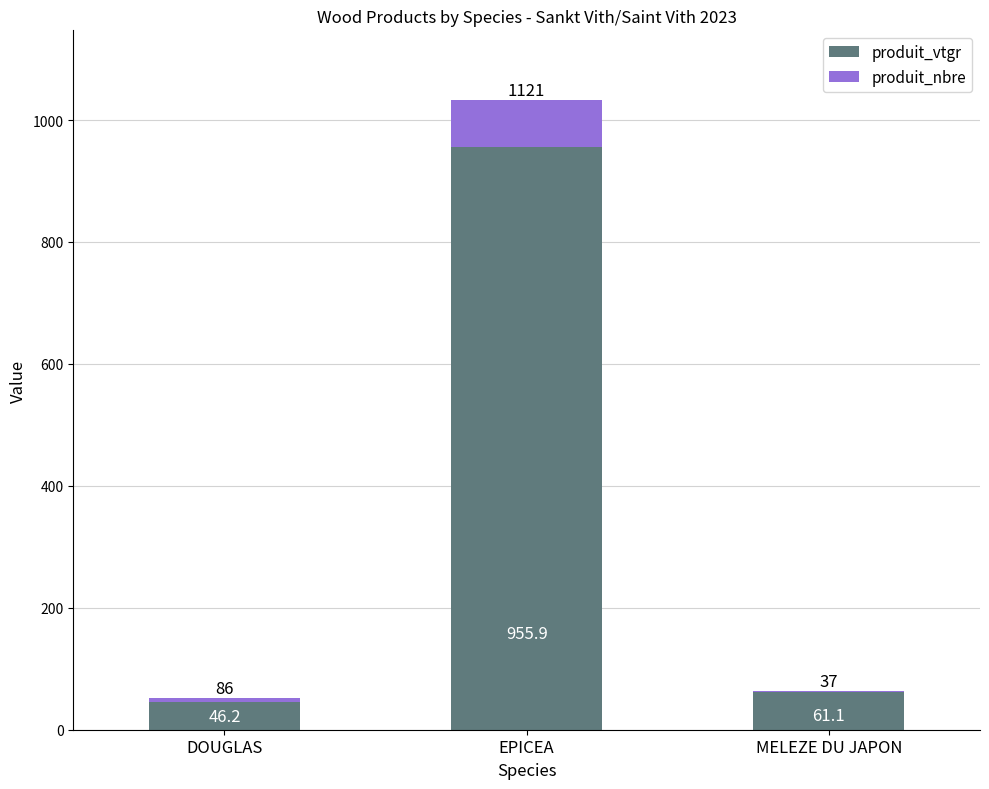

What is the maximum value for produit_vtgr?

955.9